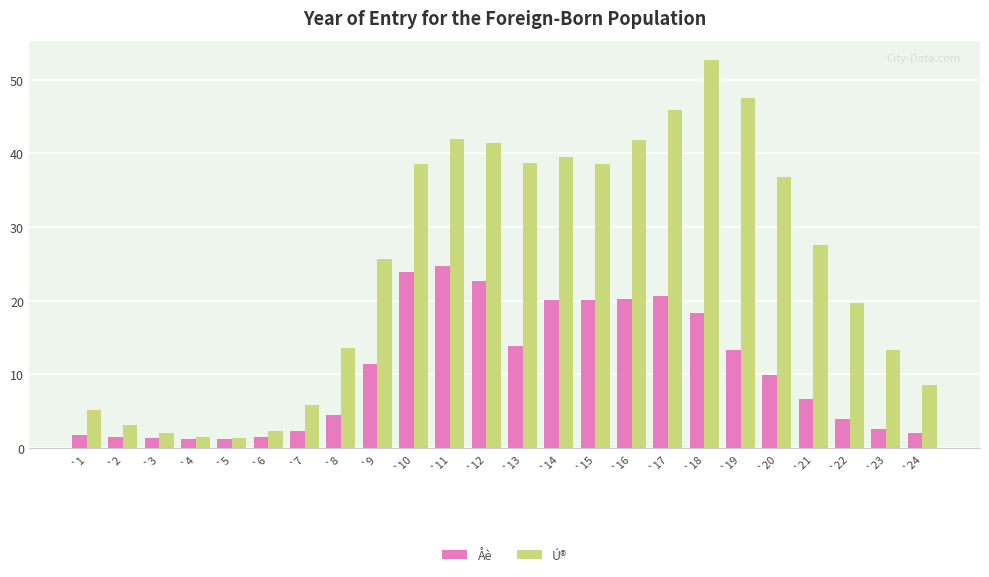

Where does the Åè series first go above 9?

`9